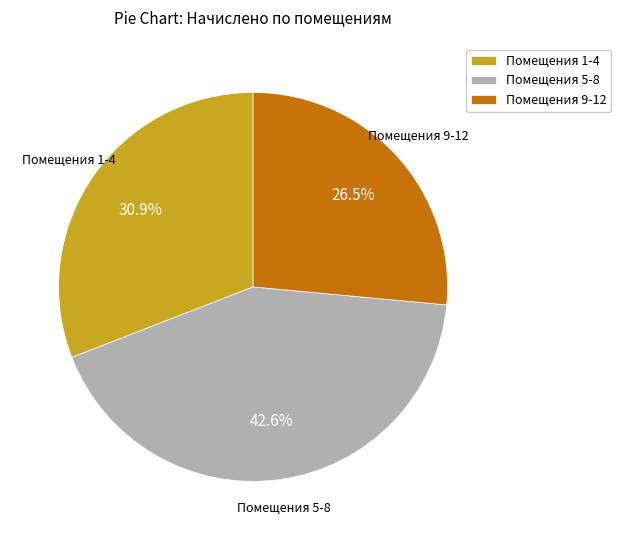

How many segments does this pie chart have?

3